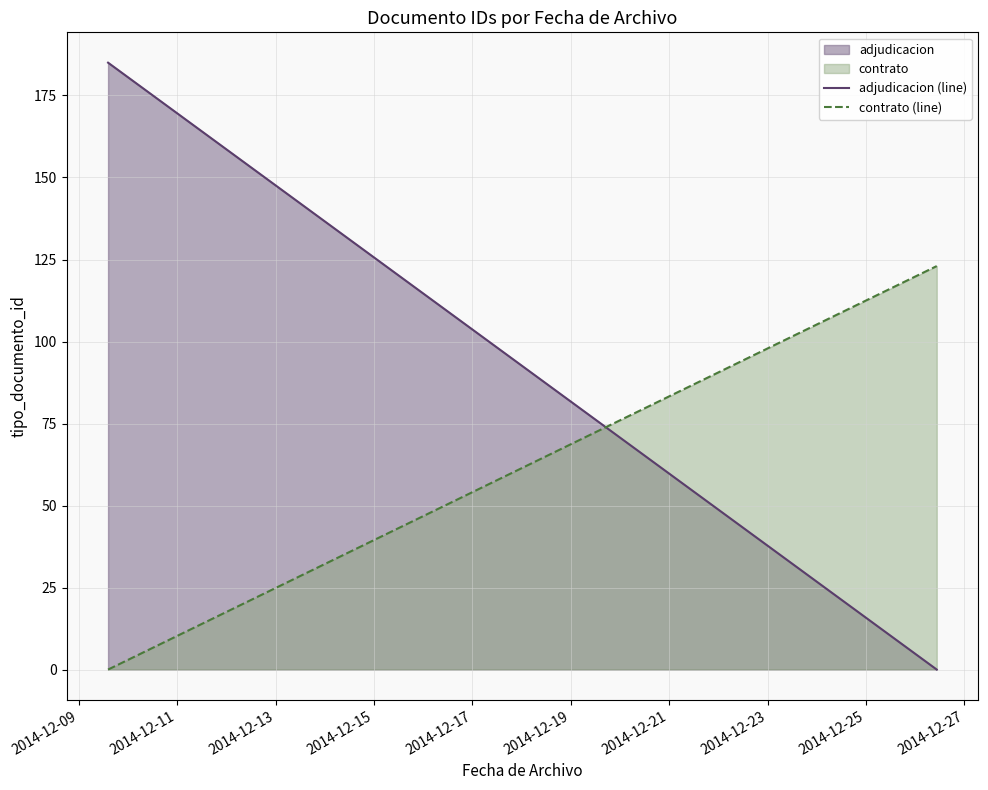

Which series has the widest spread of values?

adjudicacion